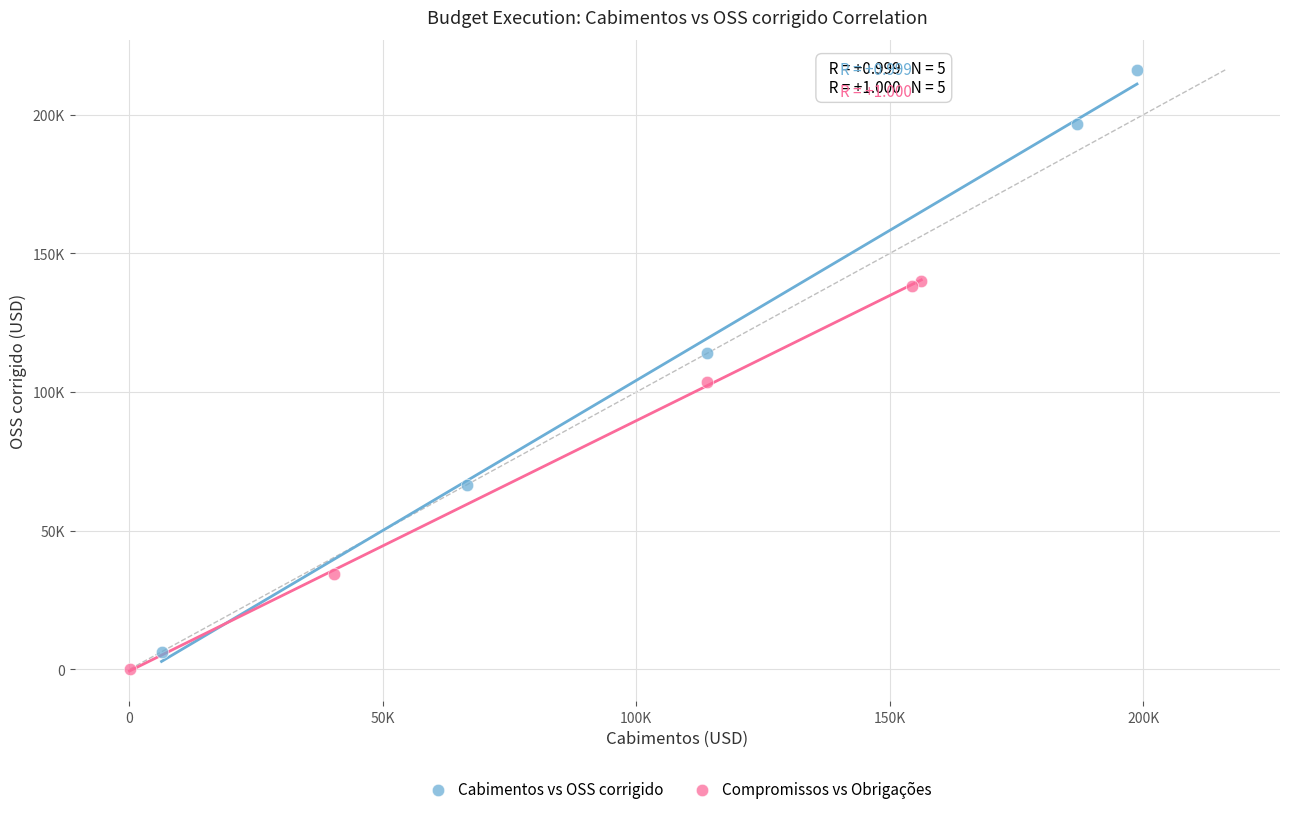

What are all the series names shown in the legend?

Cabimentos vs OSS corrigido, Compromissos vs Obrigações